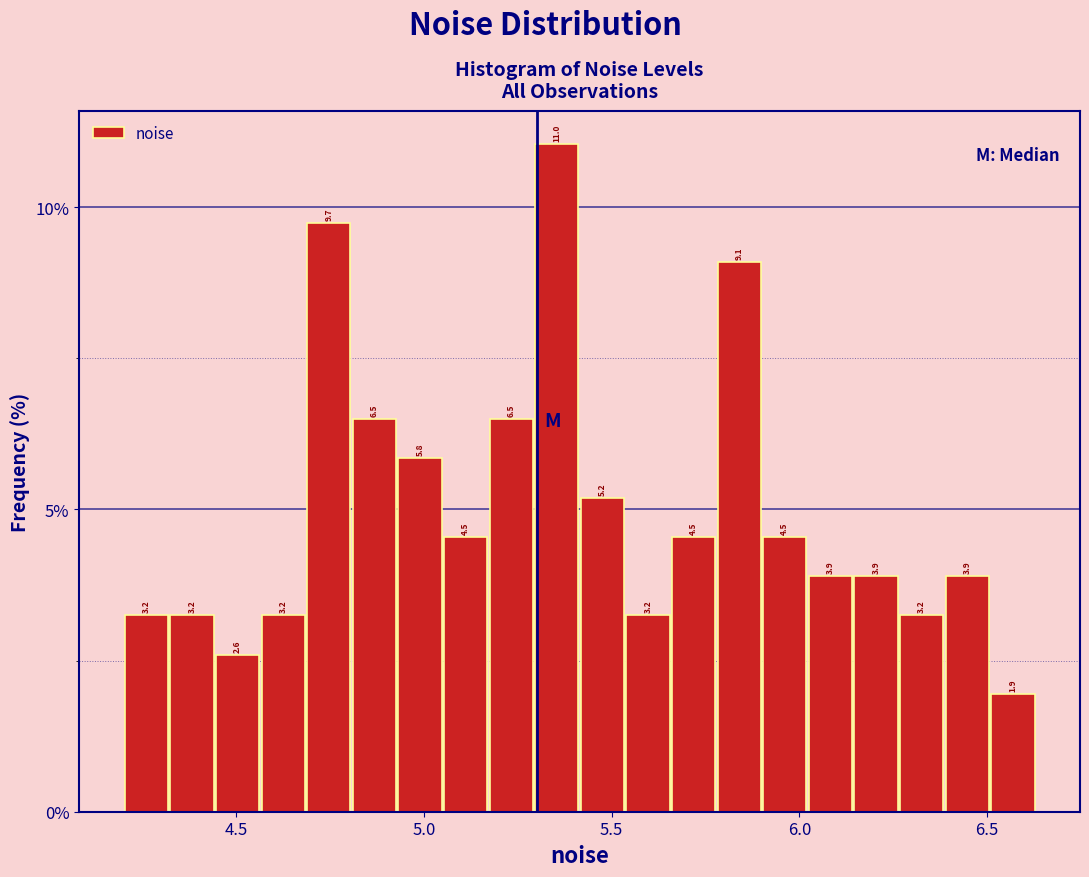

Read against the x-axis, roughly where is the centre of the tallest bar?

5.35